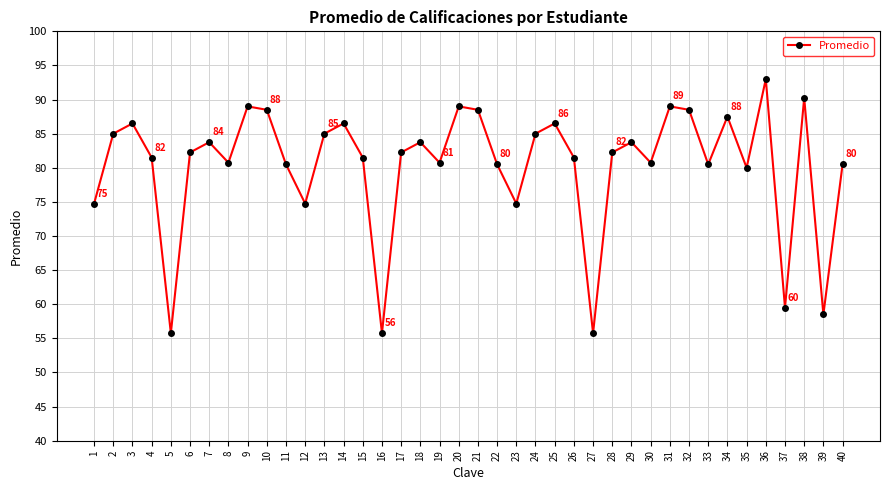

Is it true that the value at 34 is 113.8?

False